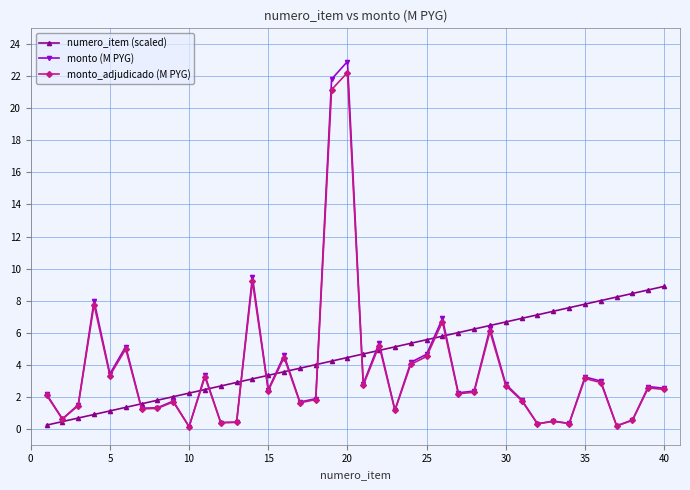

Which series has the largest range (max minus min)?

monto (M PYG)